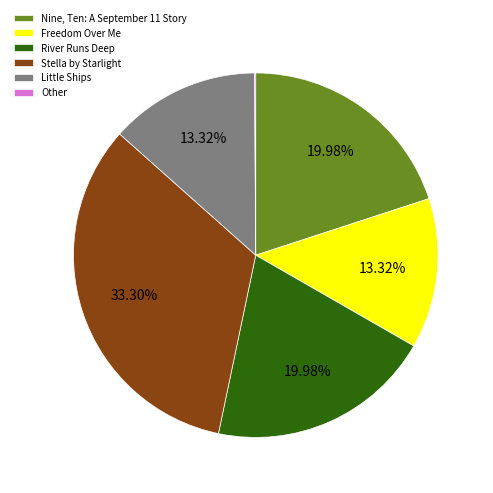

Between Little Ships and Nine, Ten: A September 11 Story, which is larger?

Nine, Ten: A September 11 Story